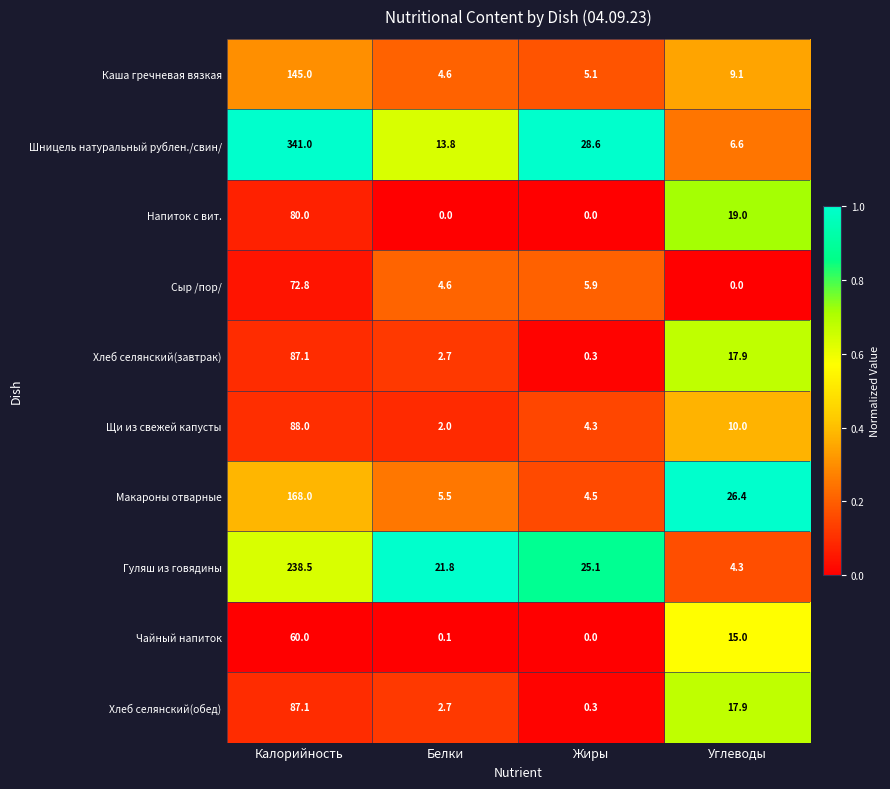

What is the difference between the maximum and second lowest values in the Хлеб селянский(обед) series?

84.4